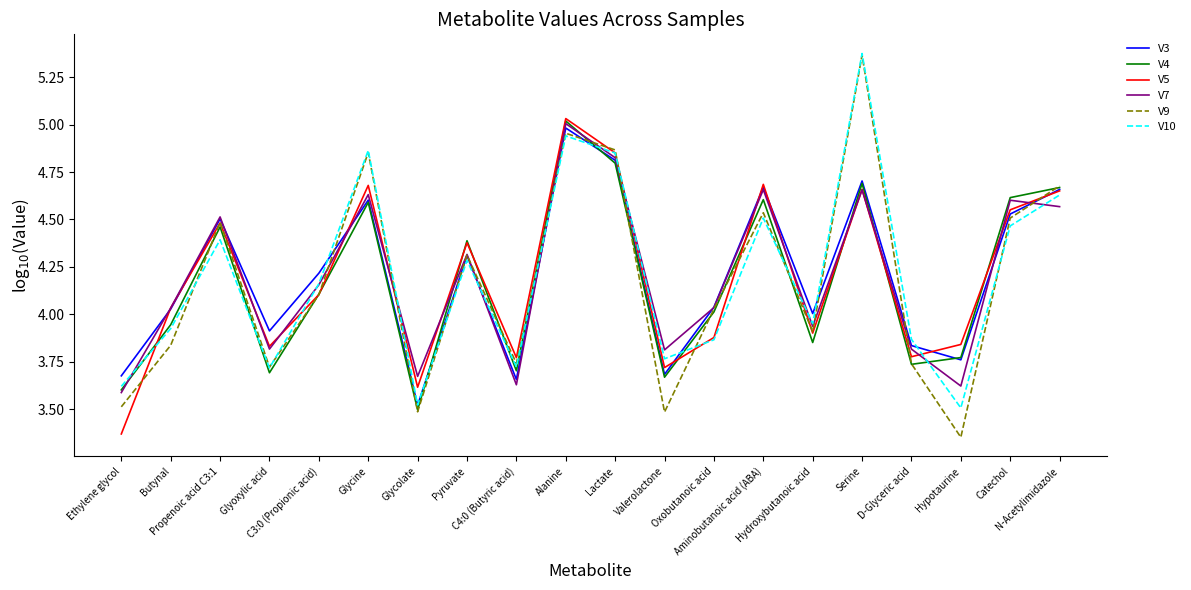

What is the difference between the V4 values at Butynal and Aminobutanoic acid (ABA)?

0.7